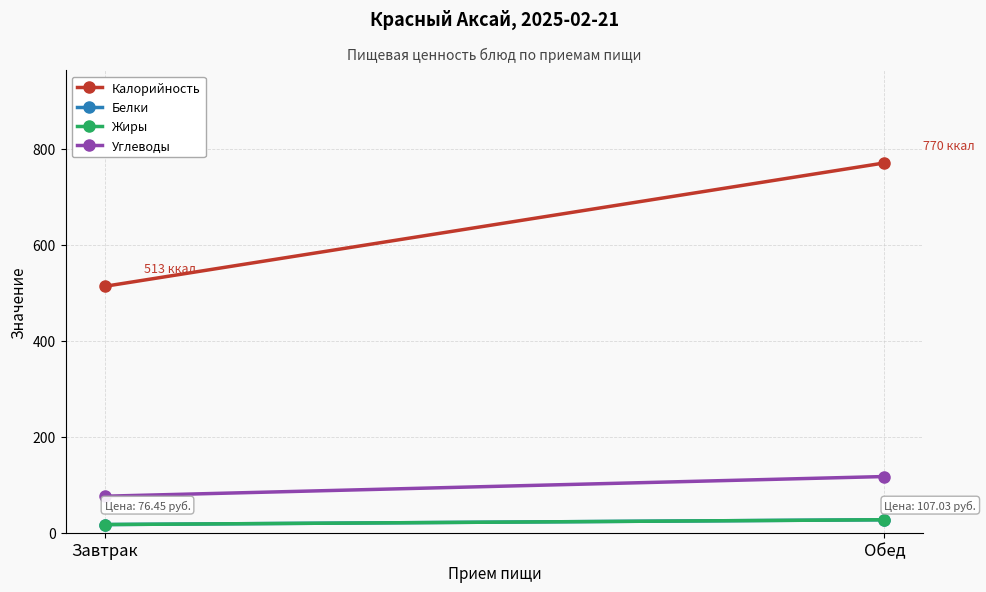

The value of Жиры at Обед is 45. True or false?

False